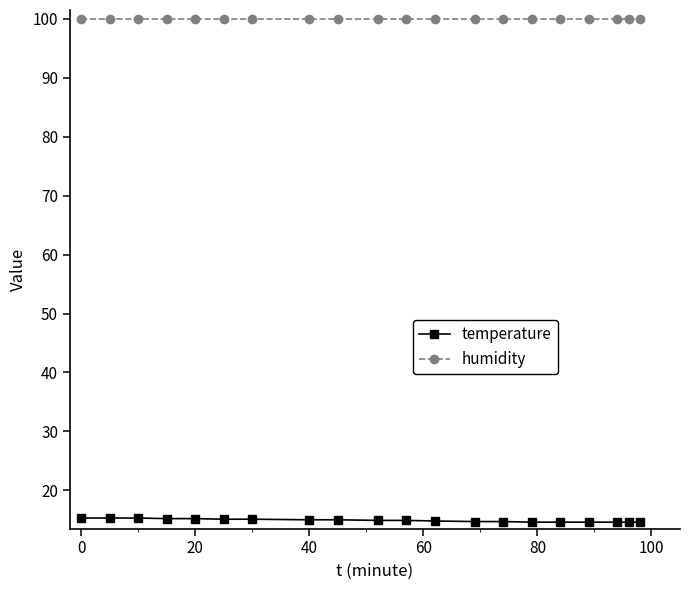

Rank the series by their maximum value, from highest to lowest.

humidity, temperature